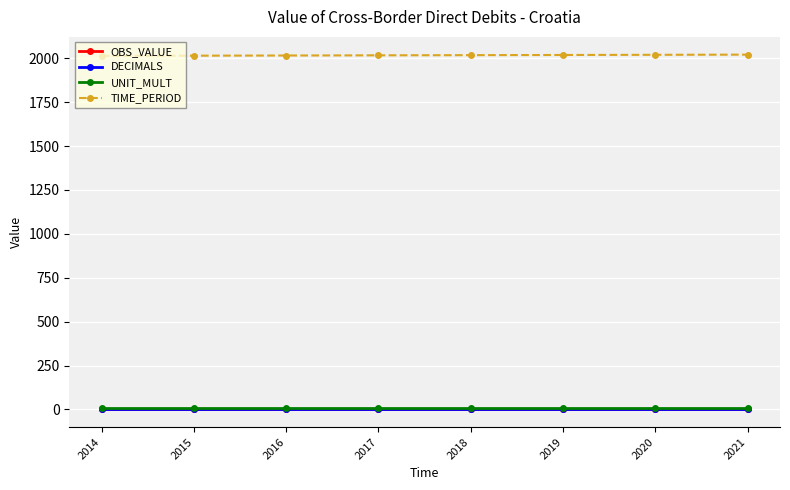

Count the number of data series in this chart.

4